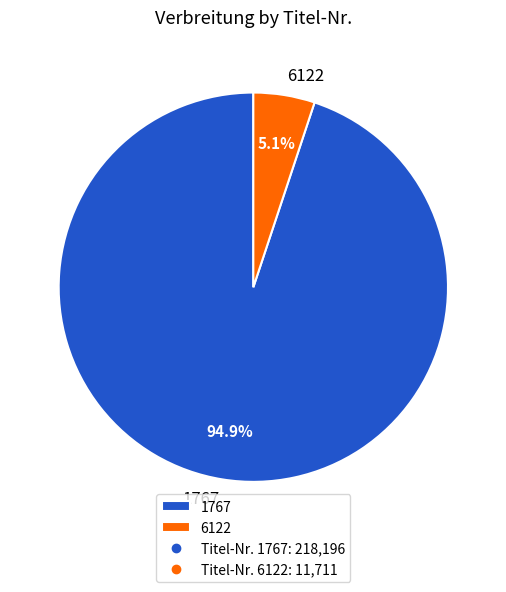

Is it true that 6122 is 17% of the pie?

False